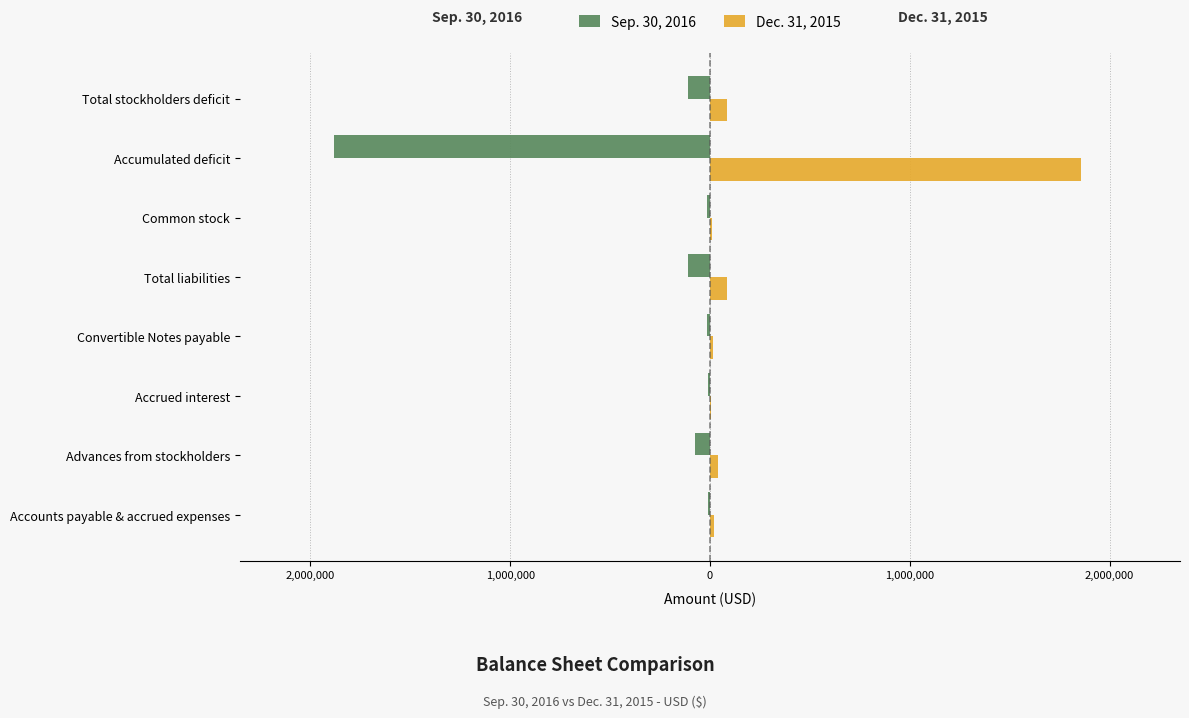

What are all the series names shown in the legend?

Sep. 30, 2016, Dec. 31, 2015